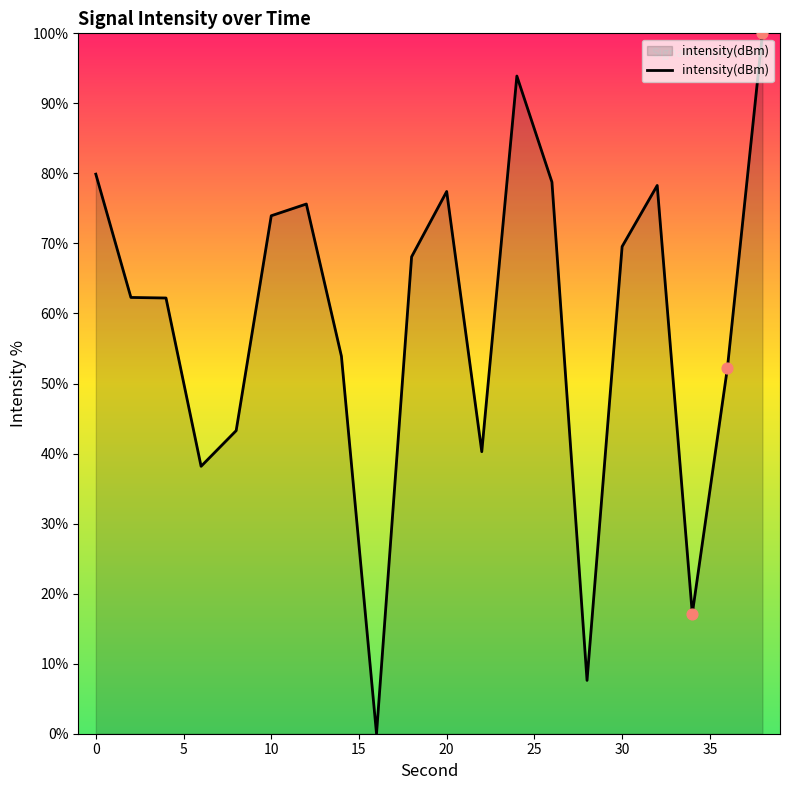

What is the maximum value shown in the chart?

100.0